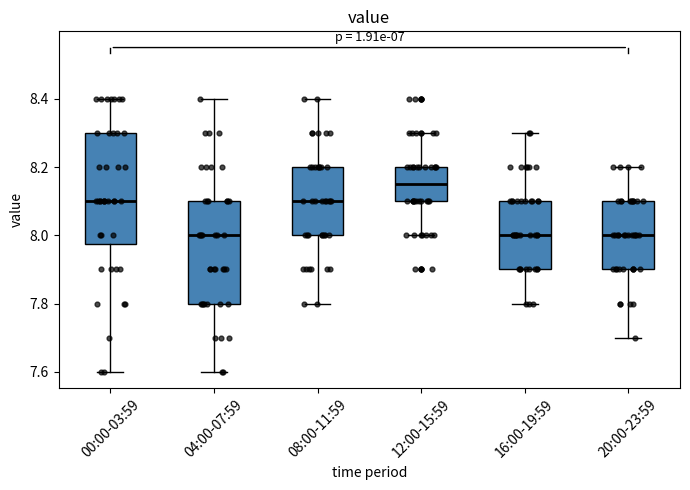

Reading left to right, transcribe this box plot: for each box, give where its median line is, the range the box spans, and where its two whiskers end, as read against the y-axis. The values are not printed on the chart, so give them approximately, as read against the axis.

00:00-03:59: median 8.10, box 7.98 to 8.30, whiskers 7.60 to 8.40
04:00-07:59: median 8.00, box 7.80 to 8.10, whiskers 7.60 to 8.40
08:00-11:59: median 8.10, box 8.00 to 8.20, whiskers 7.80 to 8.40
12:00-15:59: median 8.16, box 8.10 to 8.20, whiskers 8.00 to 8.30
16:00-19:59: median 8.00, box 7.90 to 8.10, whiskers 7.80 to 8.30
20:00-23:59: median 8.00, box 7.90 to 8.10, whiskers 7.70 to 8.20